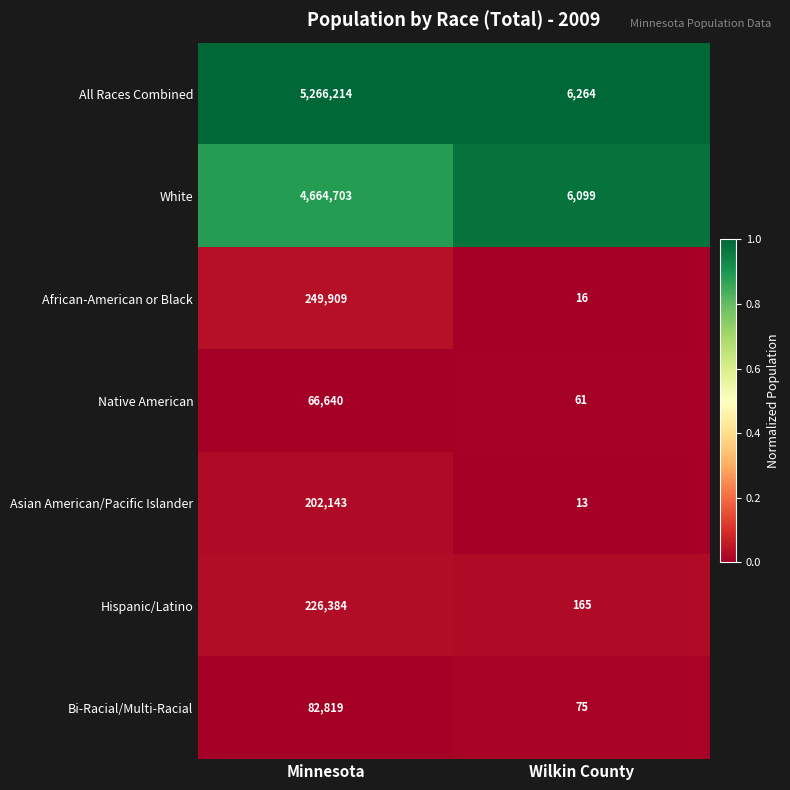

Where is African-American or Black nearest to the value 124962?

Wilkin County